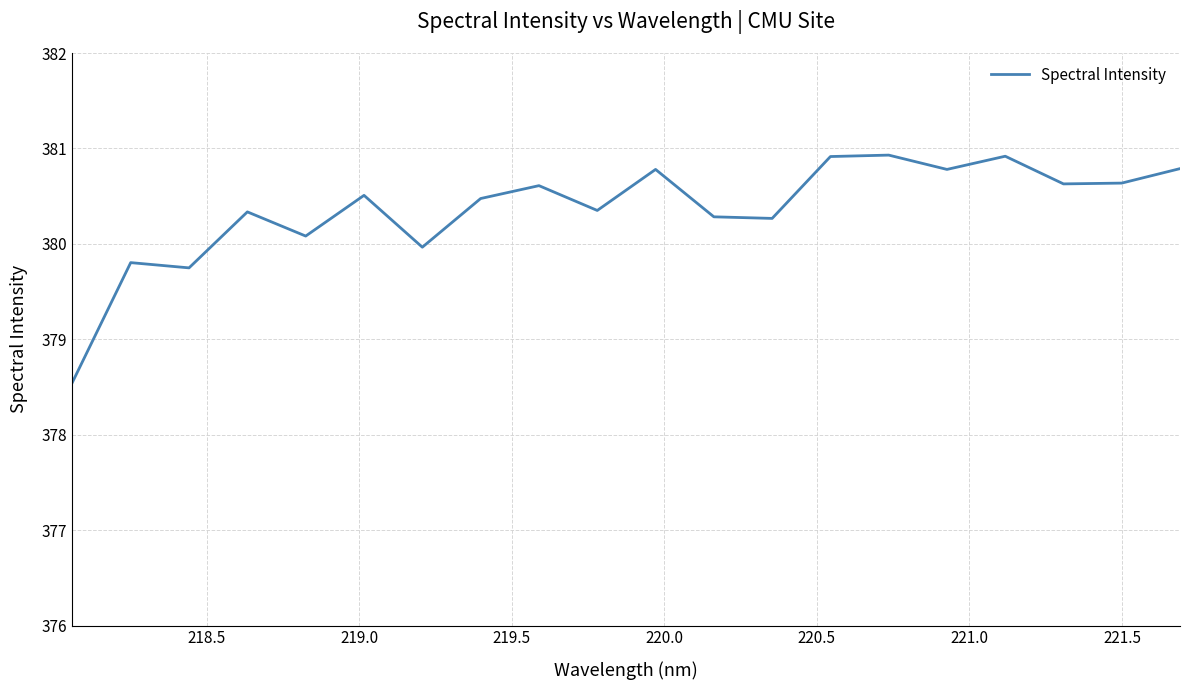

What is the difference between the maximum and minimum values?

2.4